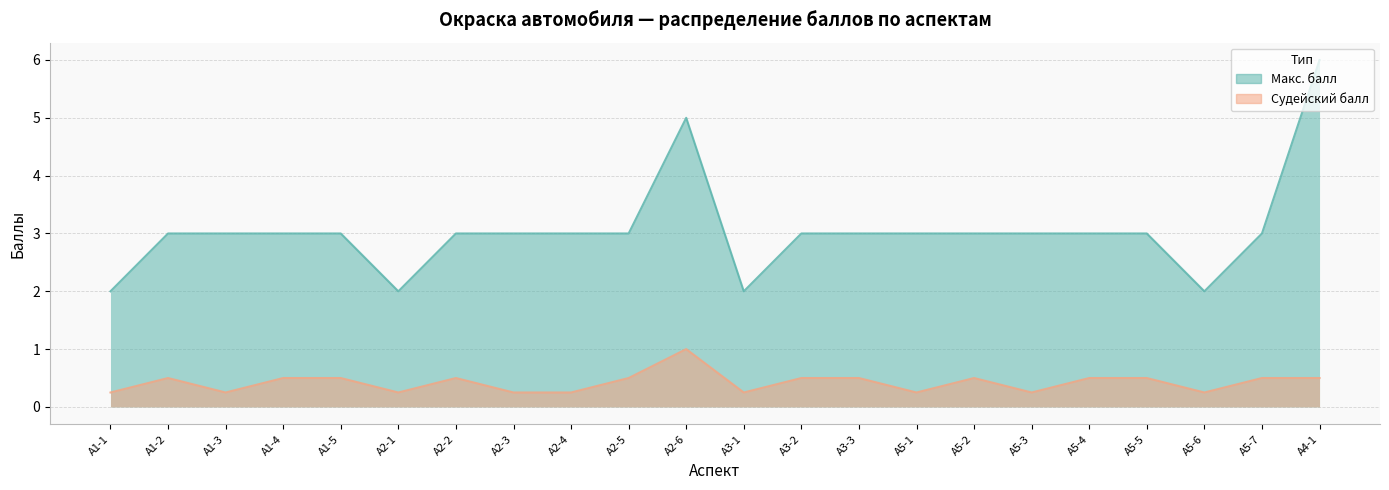

True or false: Судейский балл and Макс. балл intersect in this chart.

False